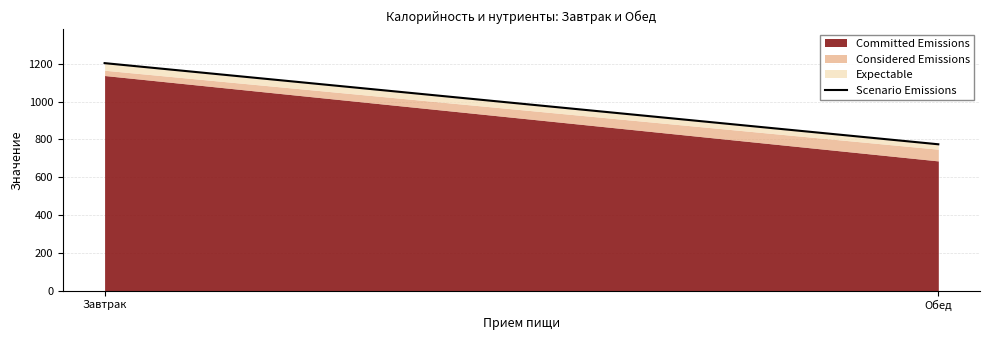

What is the label of the 2nd point from the left?

Обед